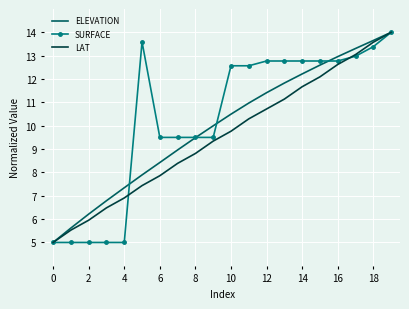

What is the greatest value displayed?

14.0